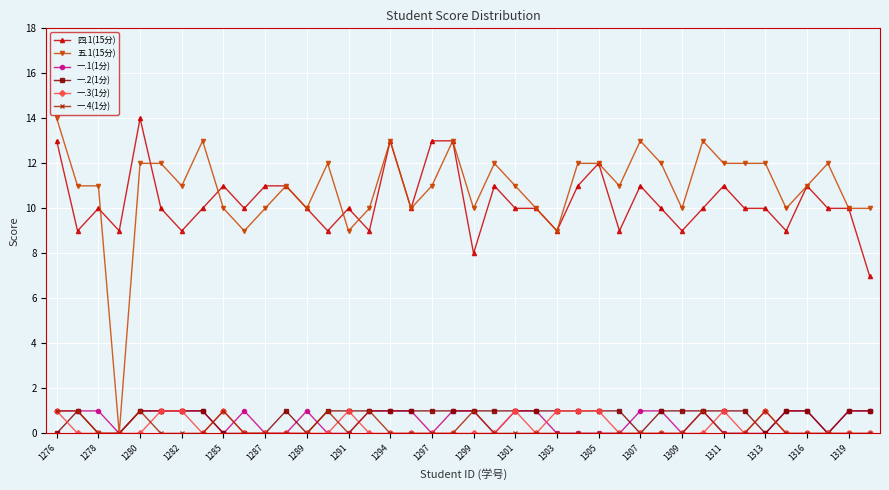

Which series has the widest spread of values?

五.1(15分)